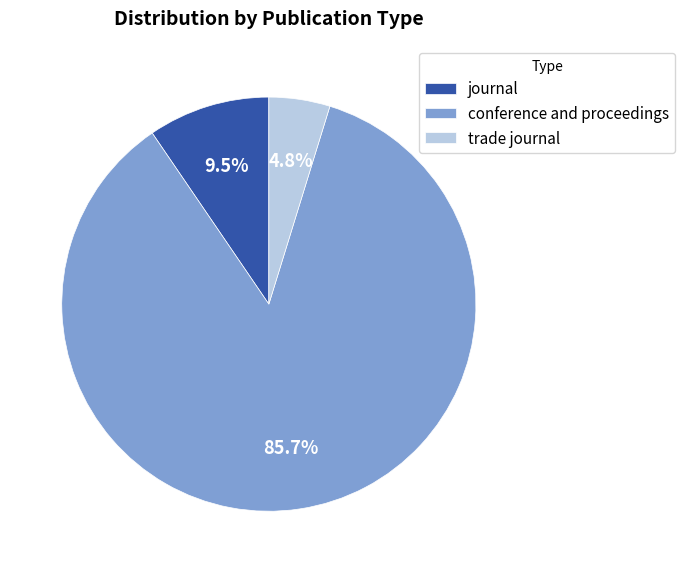

Which category has the biggest portion of the pie?

conference and proceedings